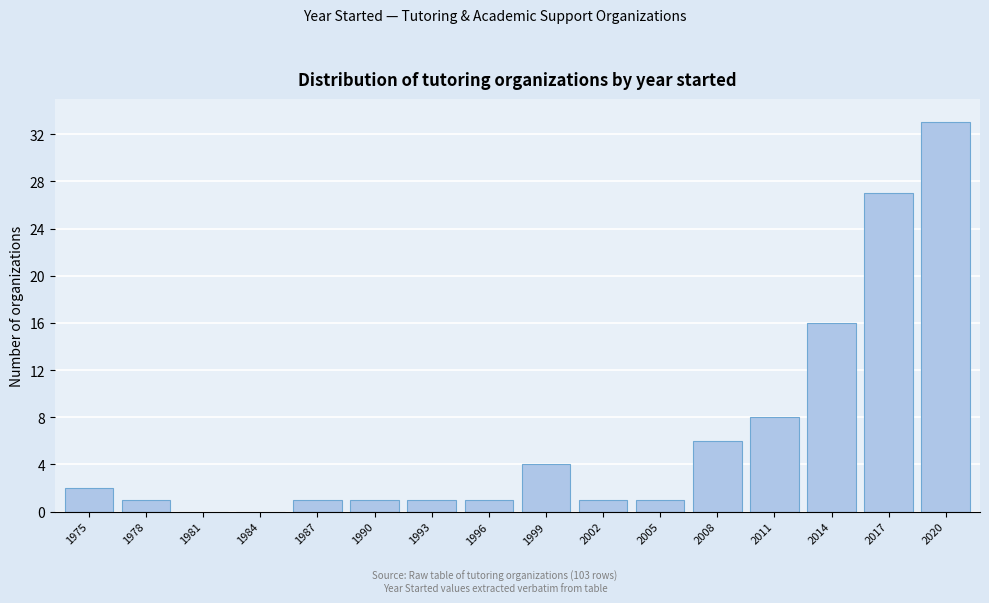

Reading right to left, extract all data points from this chart.

2020=33	2017=27	2014=16	2011=8	2008=6	2005=1	2002=1	1999=4	1996=1	1993=1	1990=1	1987=1	1984=0	1981=0	1978=1	1975=2